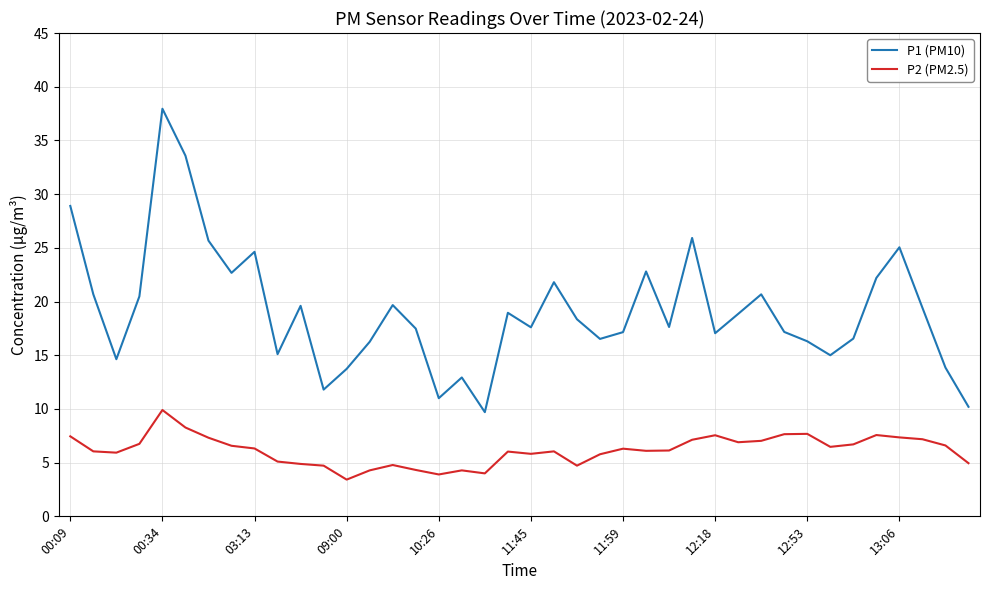

Which series has the largest range (max minus min)?

P1 (PM10)